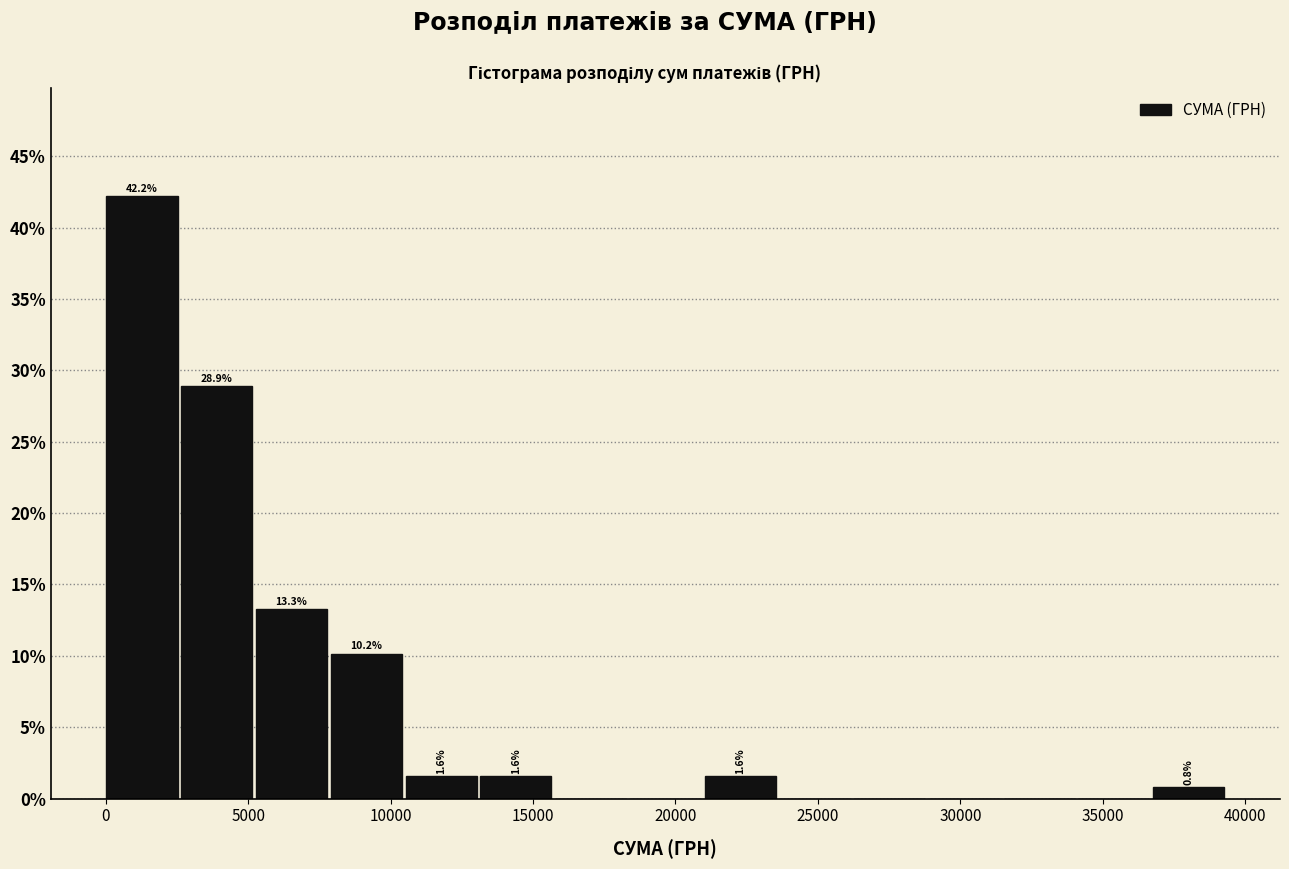

Which range on the x-axis has the tallest bar?

0 to 2500